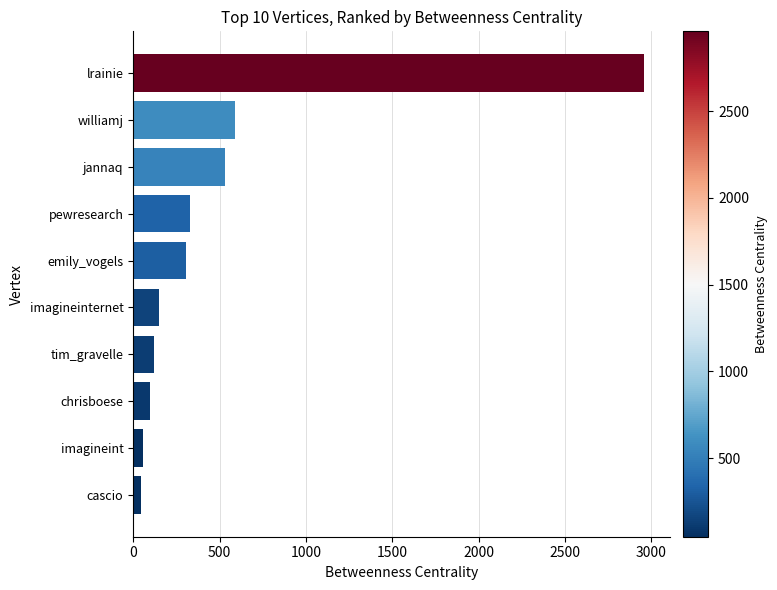

Between williamj and imagineinternet, which is larger?

williamj